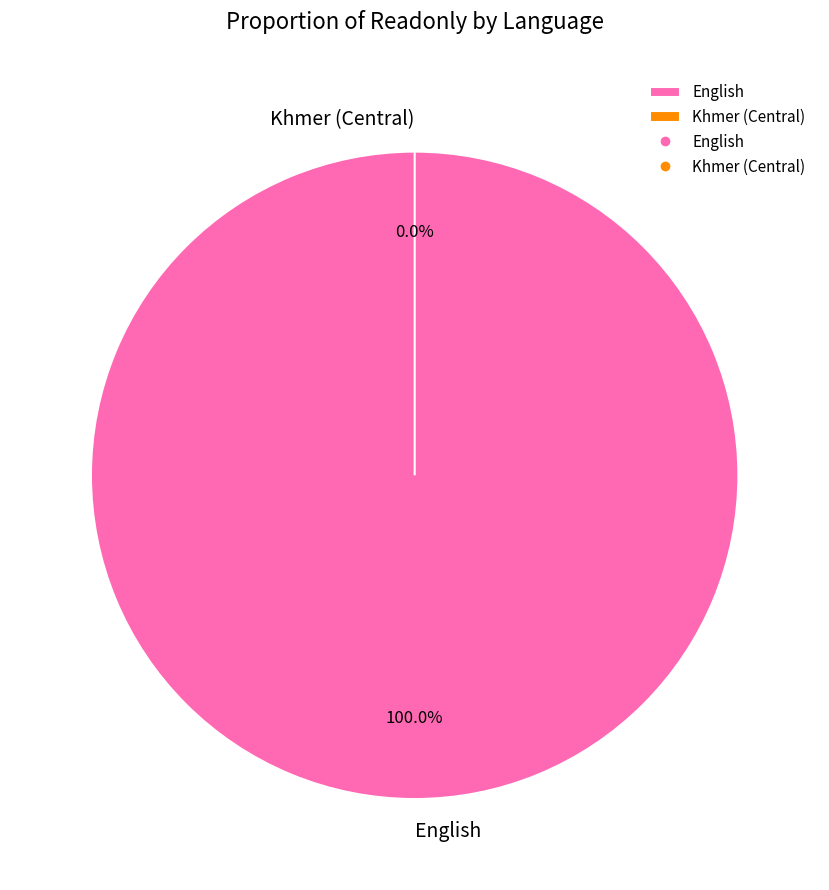

Combined, what portion of the pie is Khmer (Central) and English?

100.0%